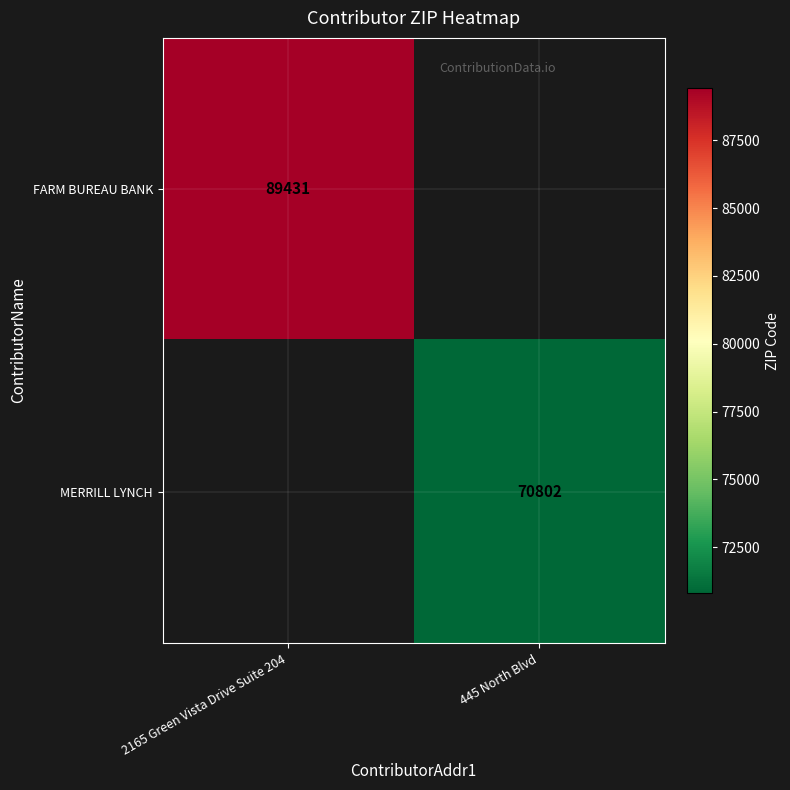

How many series are shown in this chart?

2